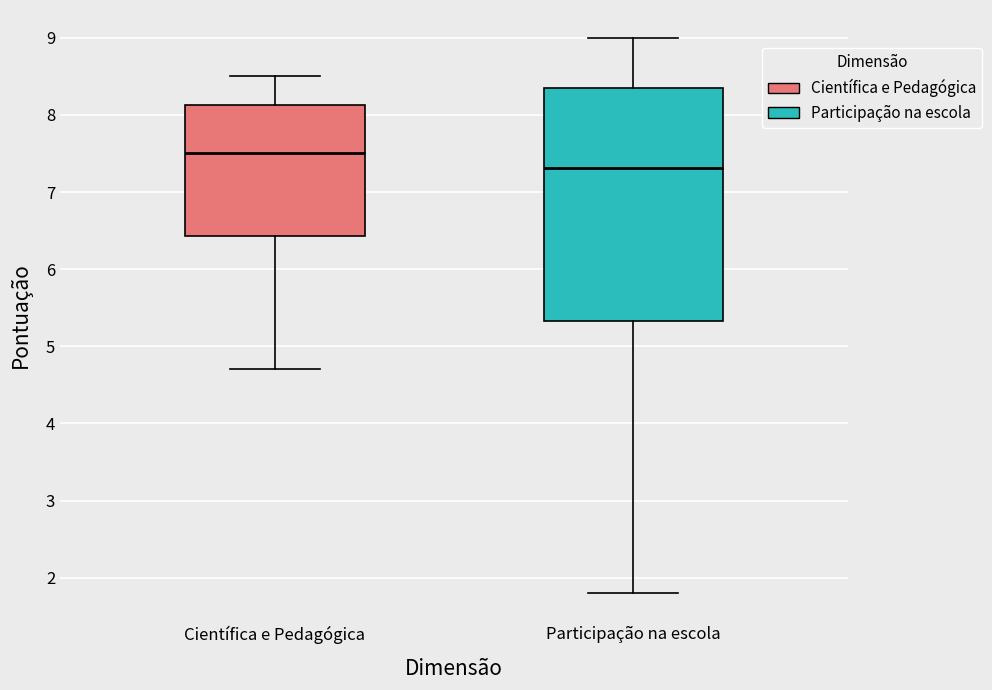

Where does the median line of the box for Científica e Pedagógica sit on the y-axis? The values are not printed on the chart, so give them approximately, as read against the axis.

7.5